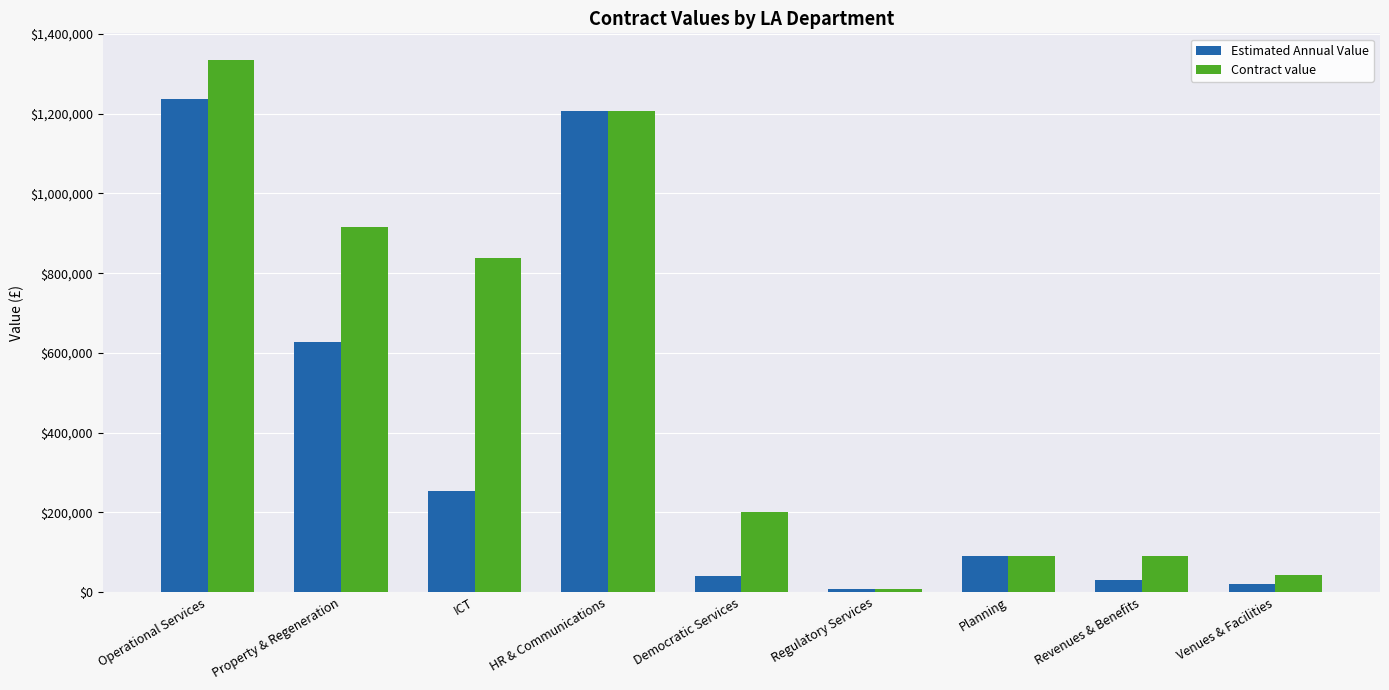

Which series has the largest total across all categories?

Contract value